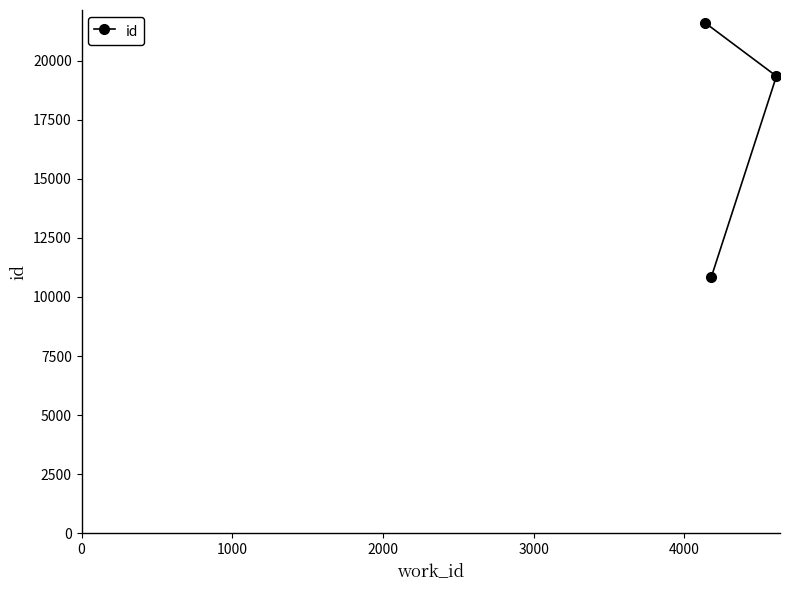

What is the minimum value shown in the chart?

10839